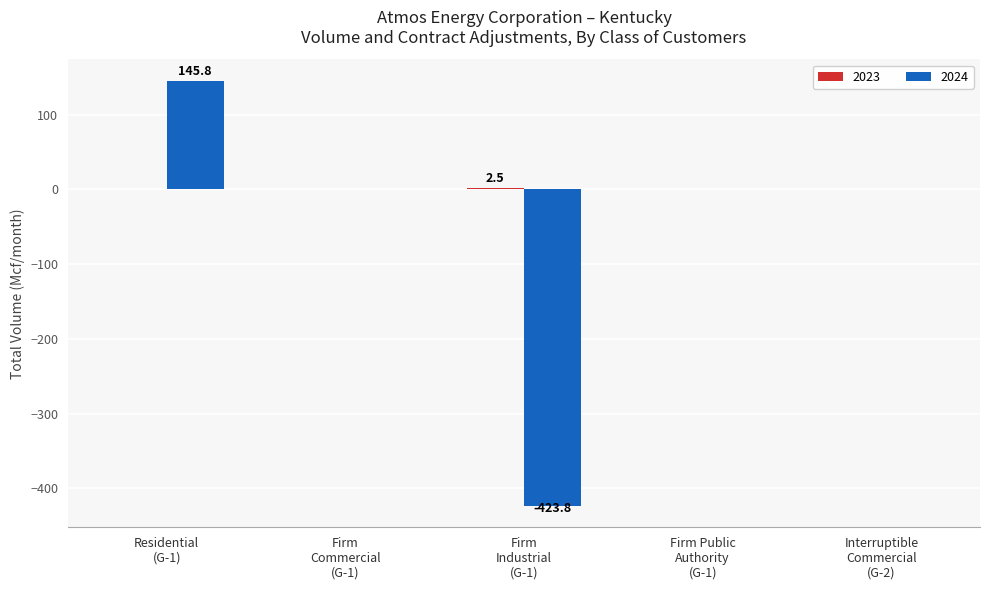

Count the number of data series in this chart.

2